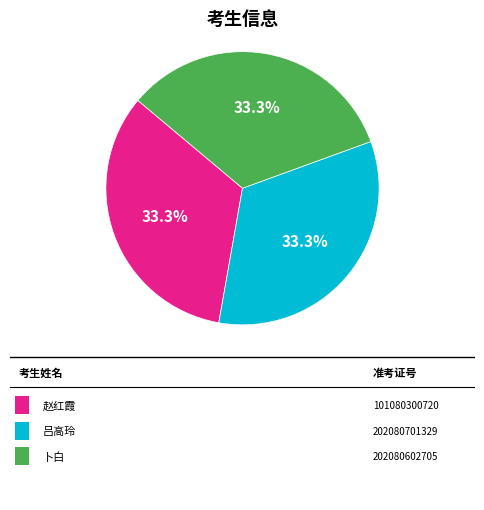

How many segments does this pie chart have?

3